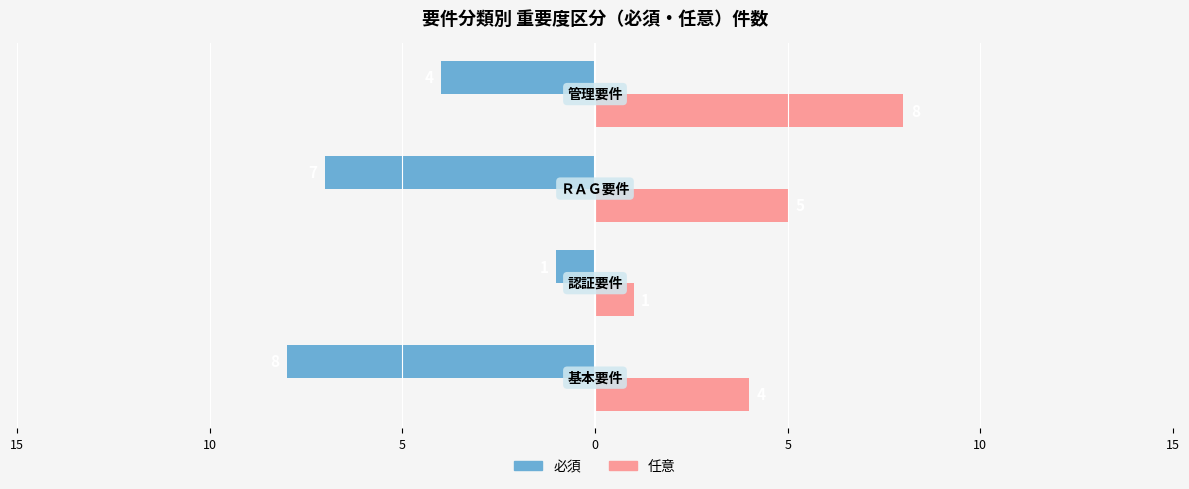

Reading right to left, extract all data points from this chart.

必須: 0=-4	5=-7	10=-1	15=-8
任意: 0=8	5=5	10=1	15=4